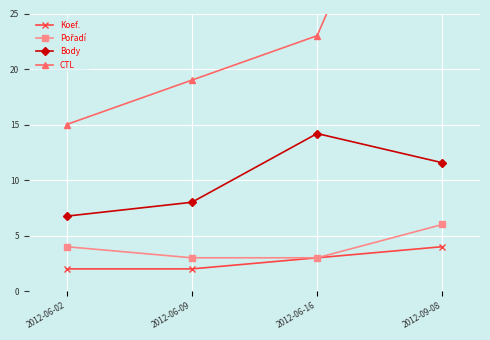

Reading left to right, extract all data points from this chart.

Koef.: 2012-06-02=2.0	2012-06-09=2.0	2012-06-16=3.0	2012-09-08=4.0
Pořadí: 2012-06-02=4.0	2012-06-09=3.0	2012-06-16=3.0	2012-09-08=6.0
Body: 2012-06-02=6.8	2012-06-09=8.0	2012-06-16=14.2	2012-09-08=11.6
CTL: 2012-06-02=15.0	2012-06-09=19.0	2012-06-16=23.0	2012-09-08=49.0